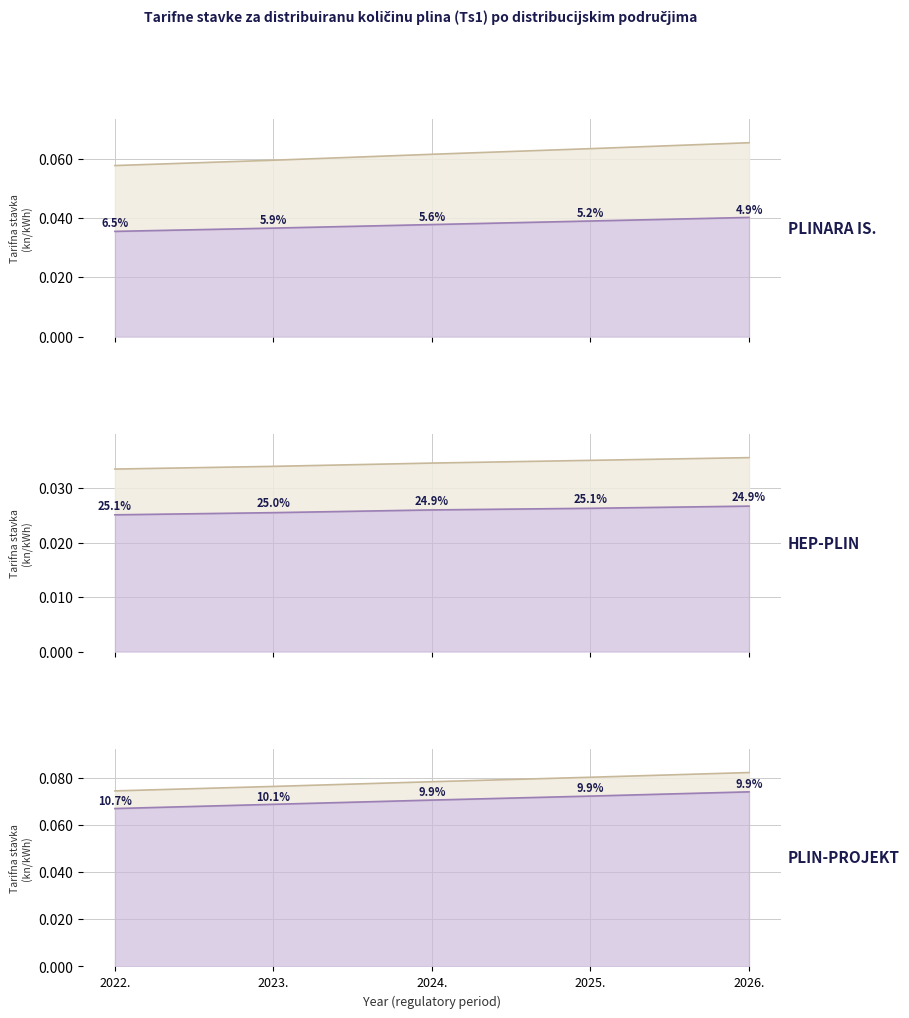

Is the value of HEP-PLIN - TM8 at 2025. greater than the value of HEP-PLIN d.o.o. at 2024.?

No